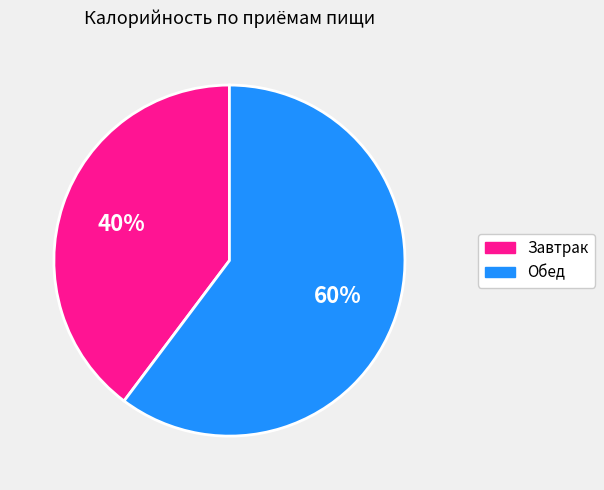

How many segments does this pie chart have?

2